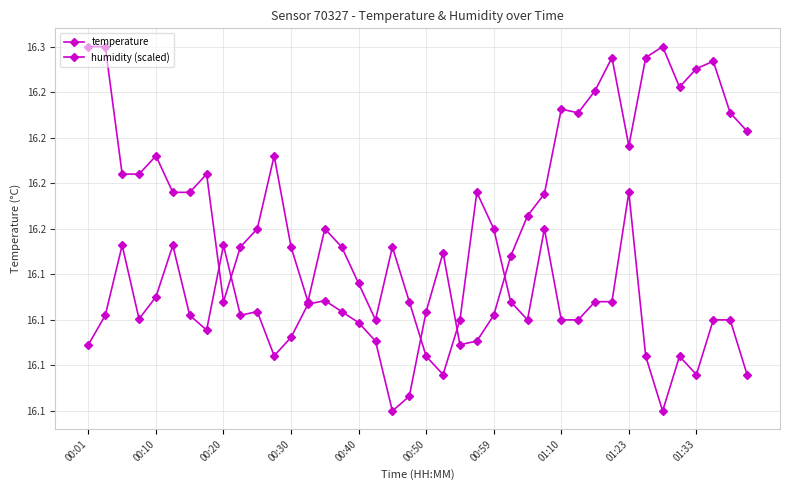

Does the chart have visible grid lines?

Yes